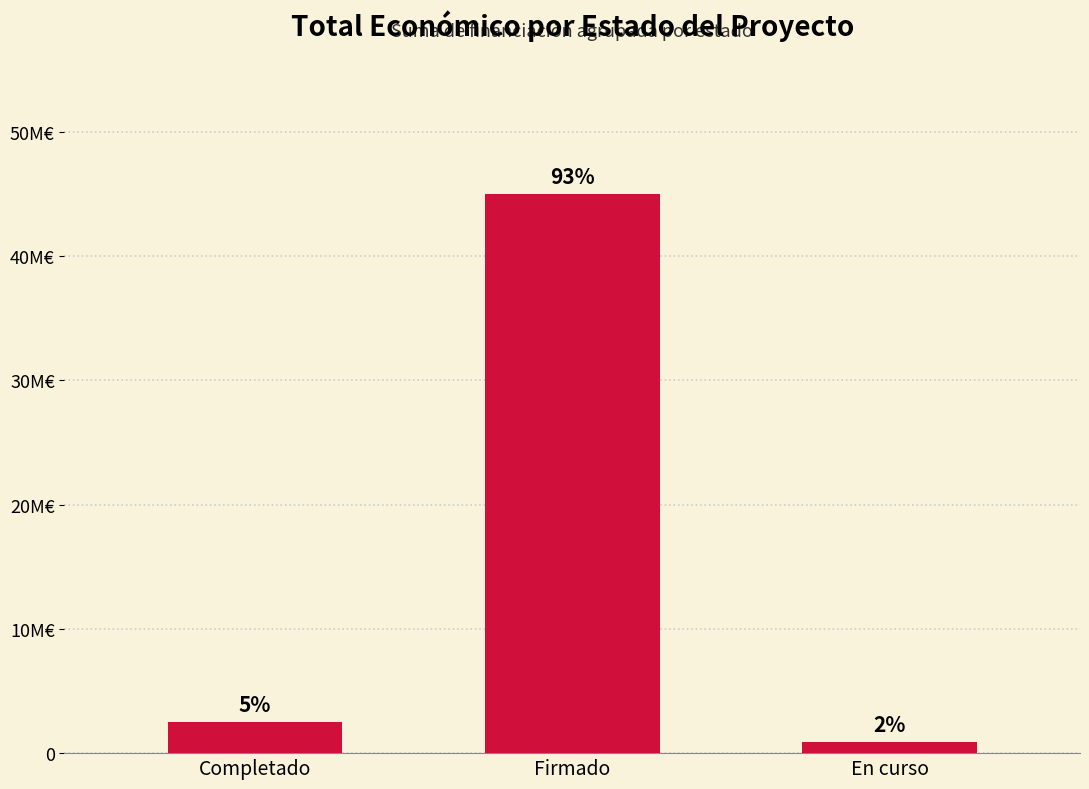

At which category does the chart reach its minimum across all series?

En curso